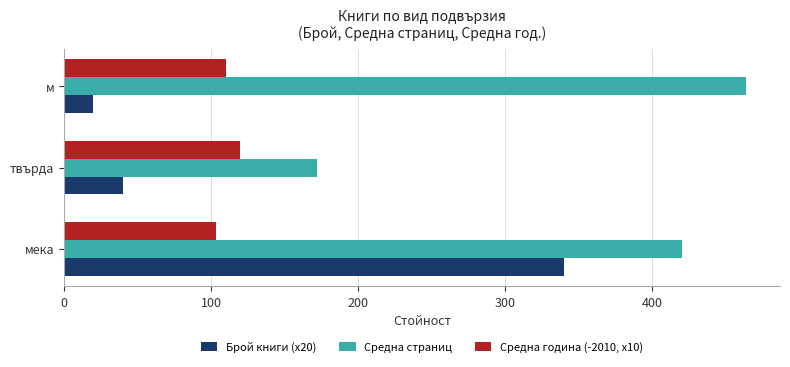

What is the difference between the maximum and second lowest values in the Средна страниц series?

43.5